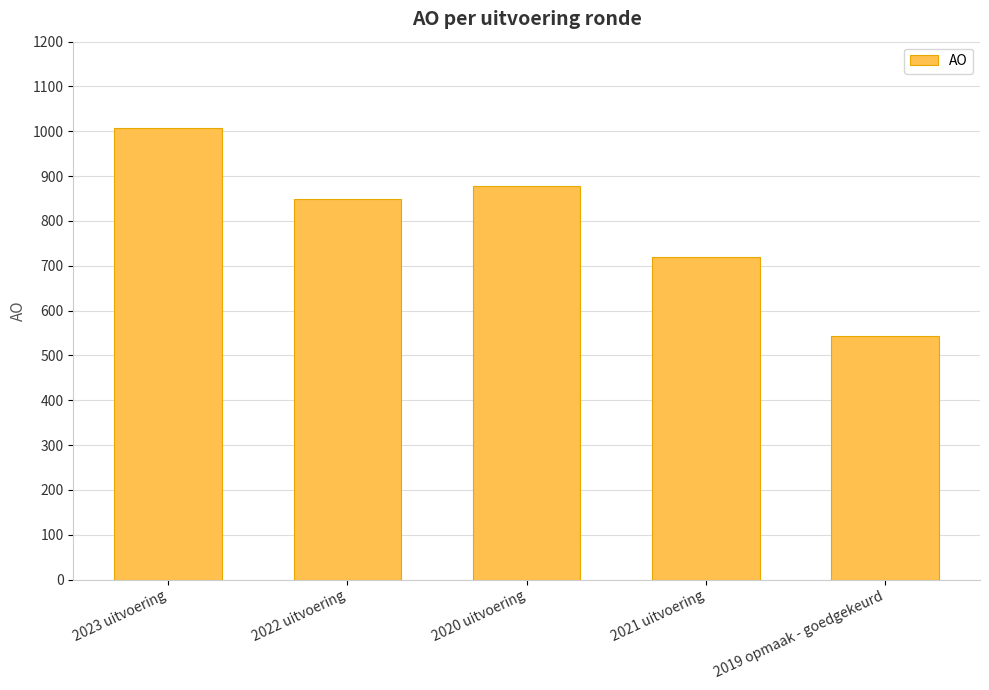

True or false: the data shows 1008 at 2023 uitvoering.

True